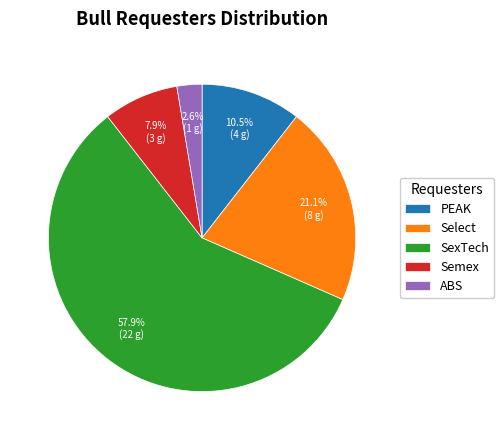

Rank the categories by value from lowest to highest.

ABS, Semex, PEAK, Select, SexTech